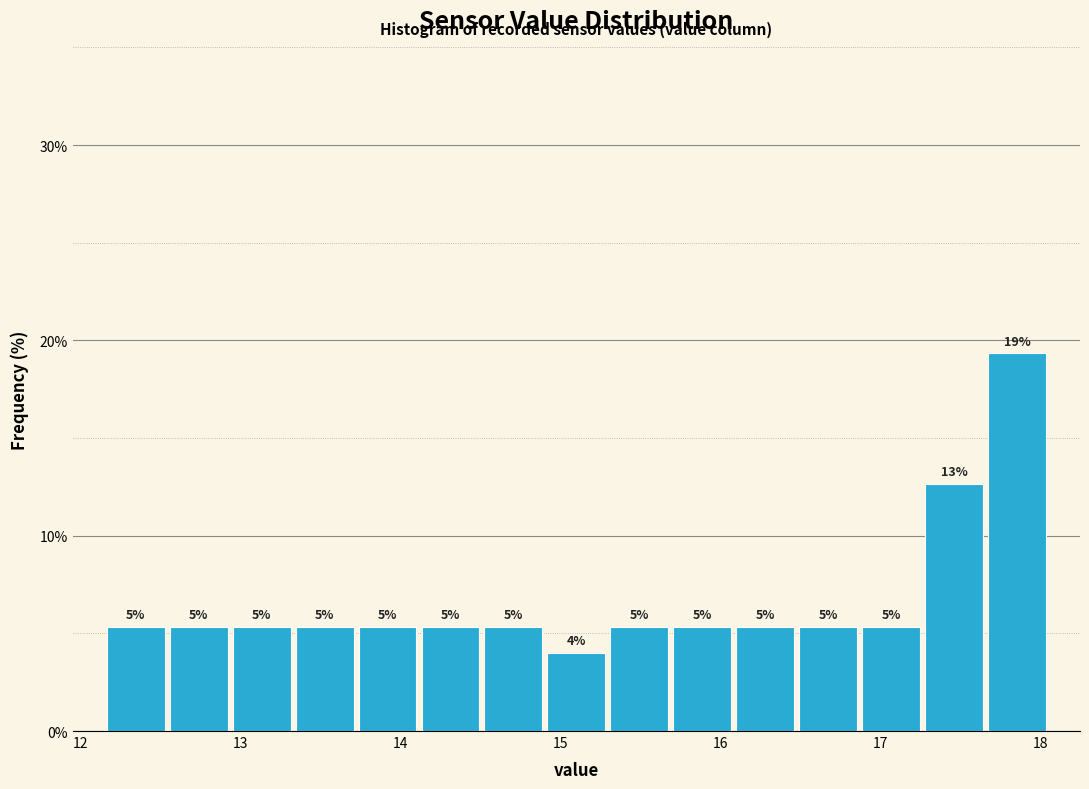

Read against the x-axis, roughly where is the centre of the tallest bar?

17.9